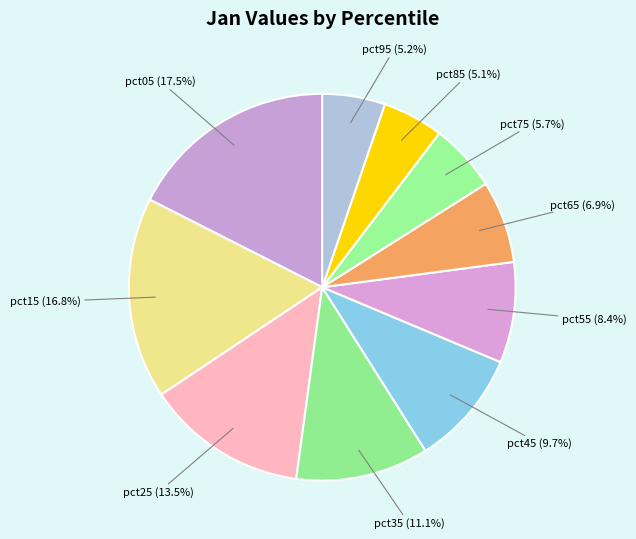

How many slices are in this pie chart?

10